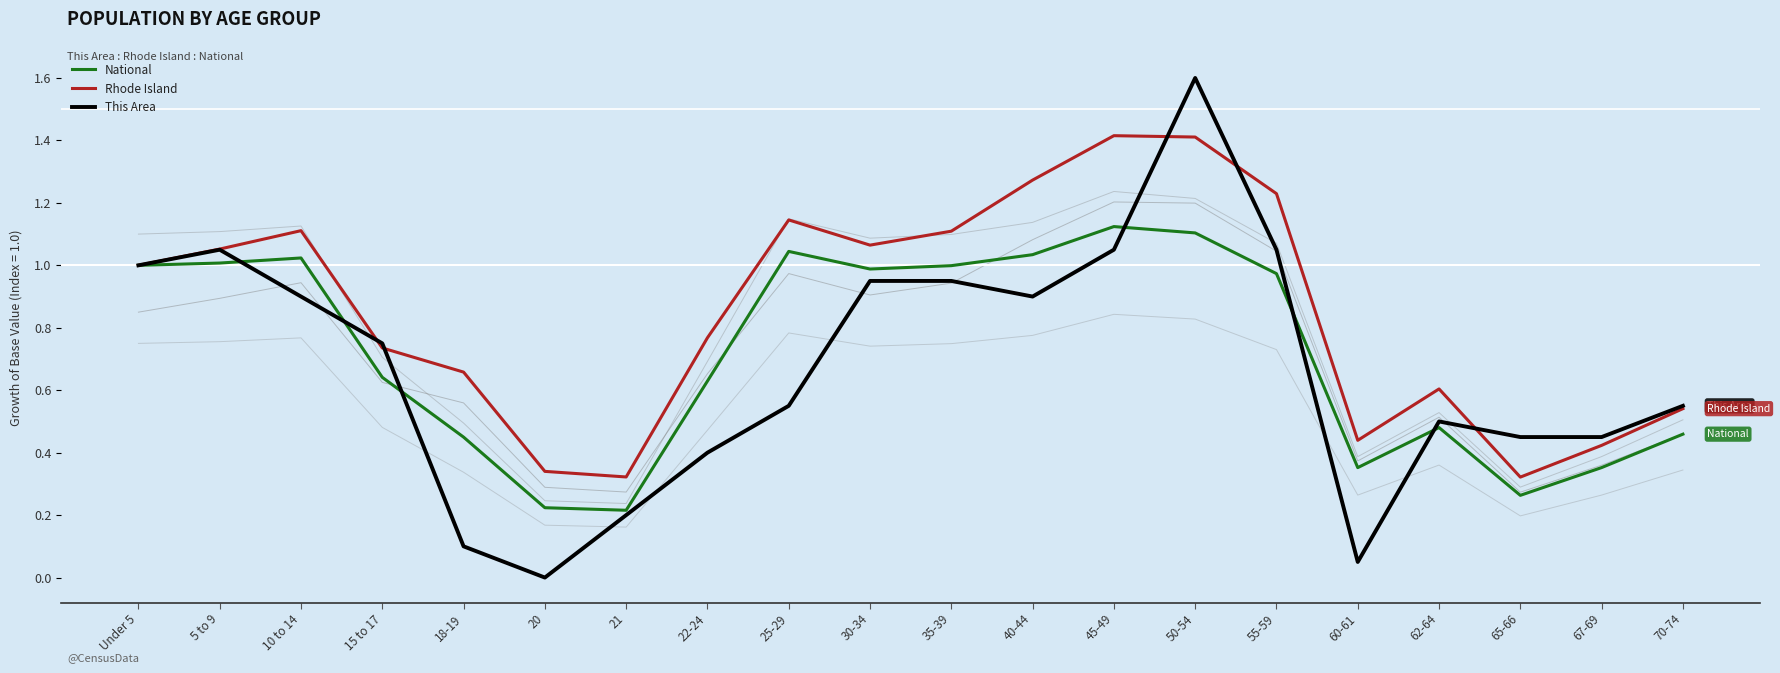

At which category does This Area reach its first local valley?

20